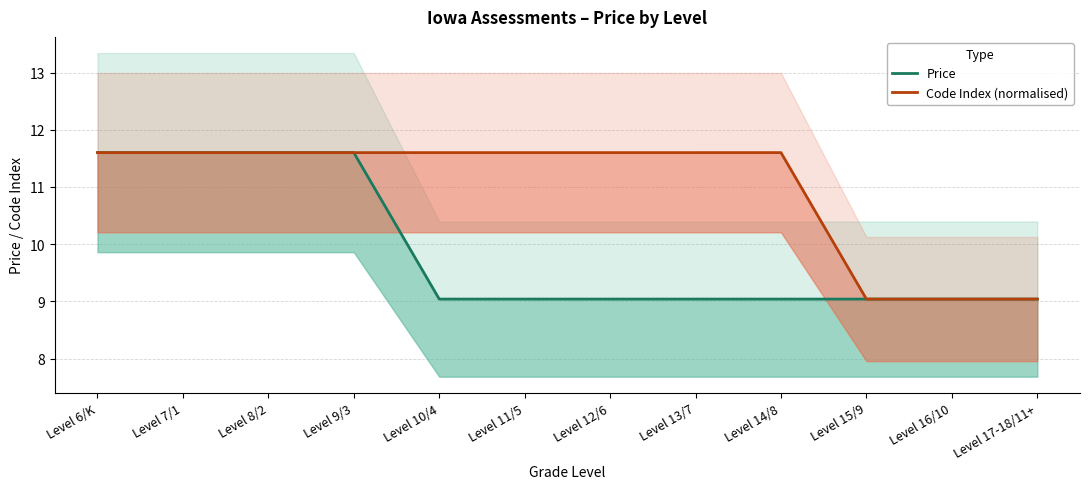

What is the label of the 2nd point from the left?

Level 7/1